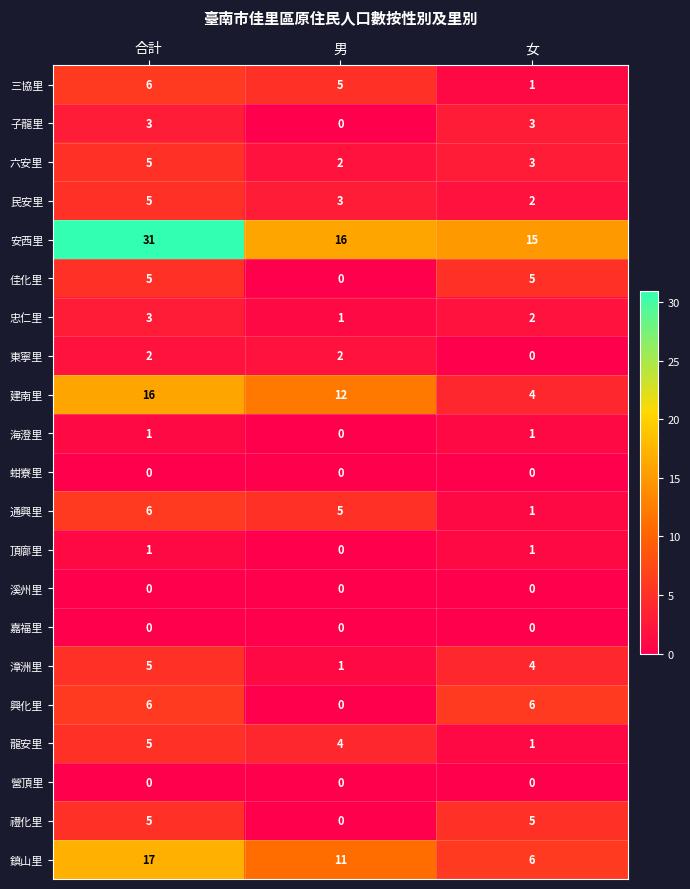

What is the maximum value shown in the chart?

31